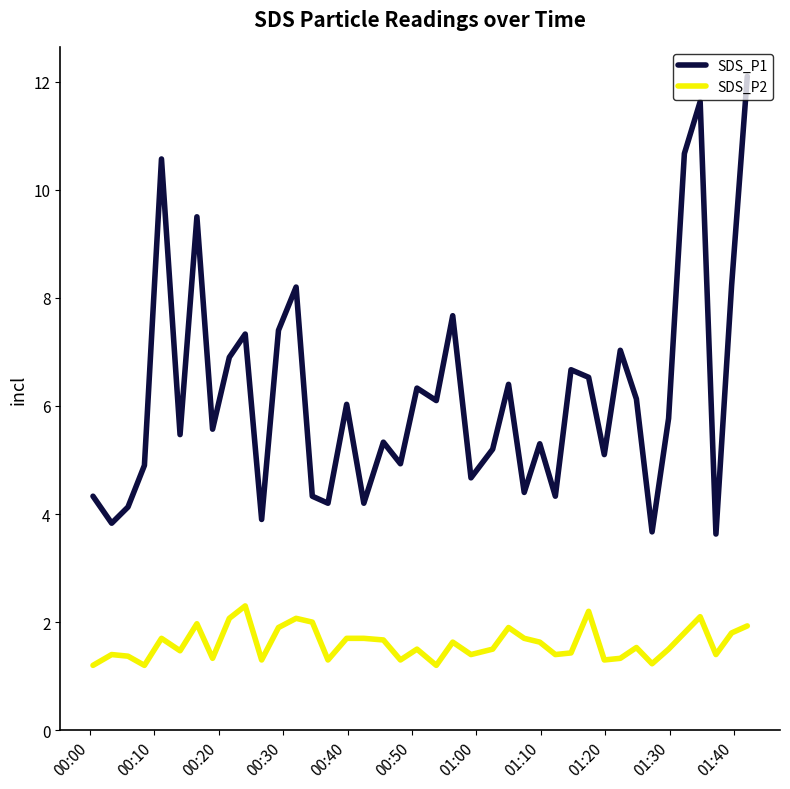

What is the smallest value displayed?

1.2